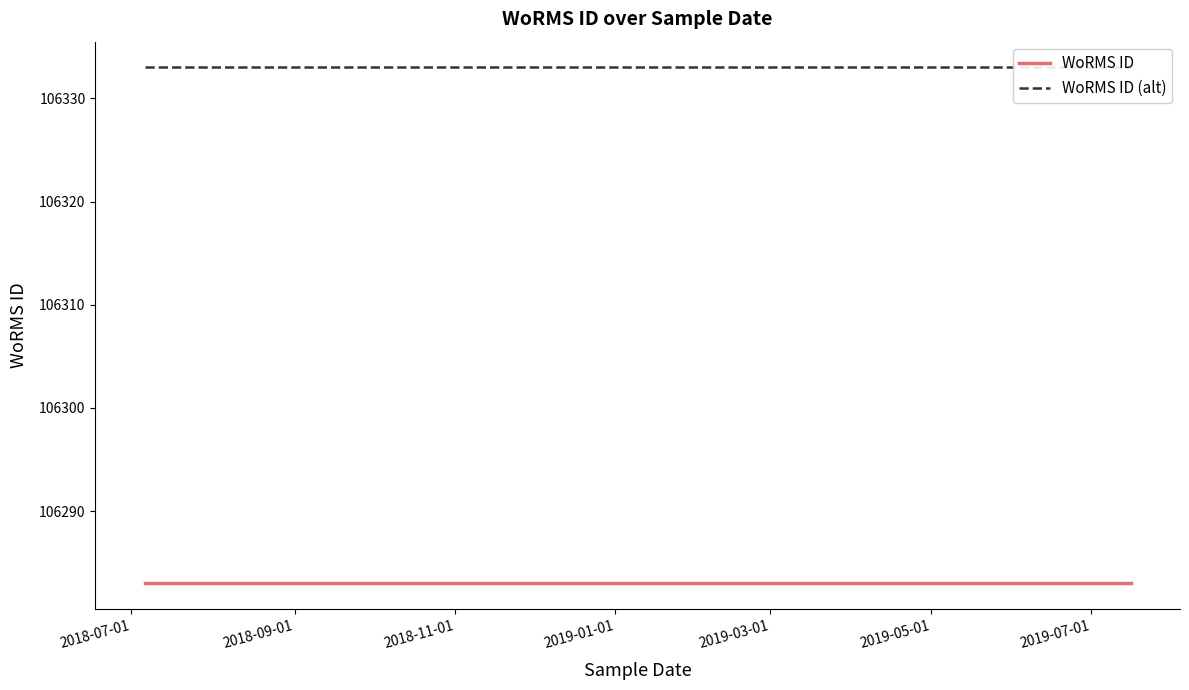

At which label is WoRMS ID closest to 106283?

2018-07-01